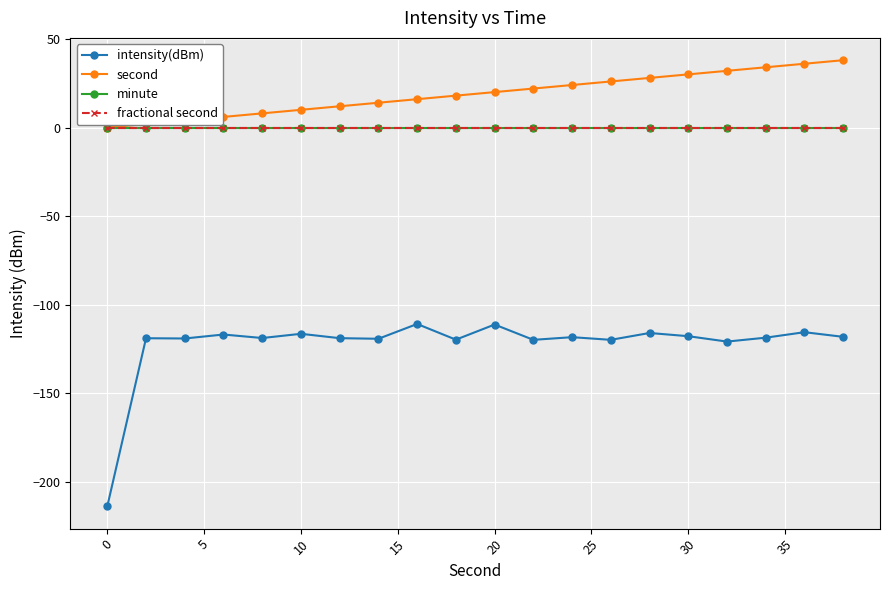

Is this an area chart (filled region under the line)?

No